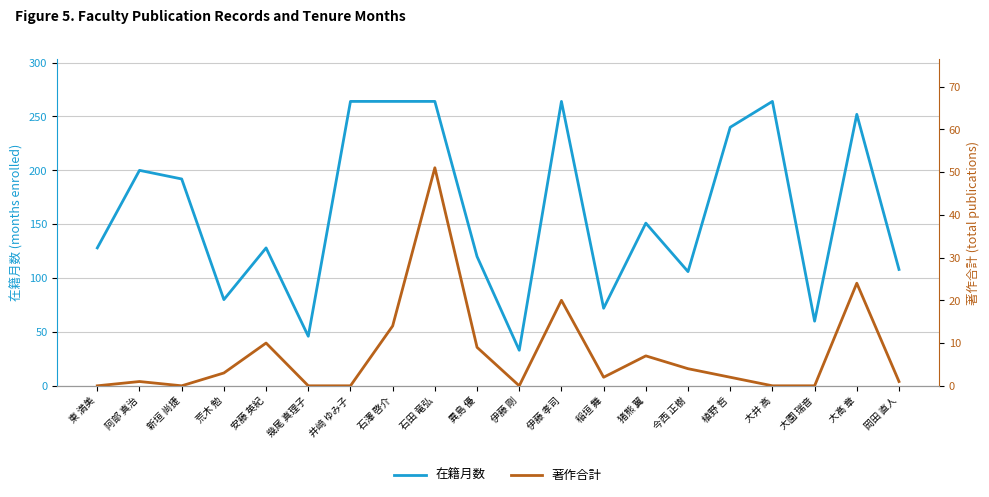

True or false: 著作合計 and 在籍月数 cross at least once.

False